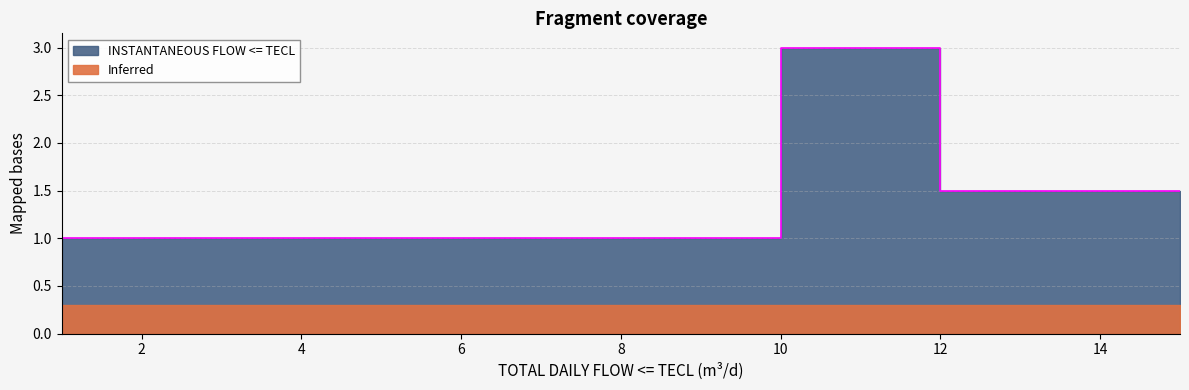

What is the maximum value shown in the chart?

3.0